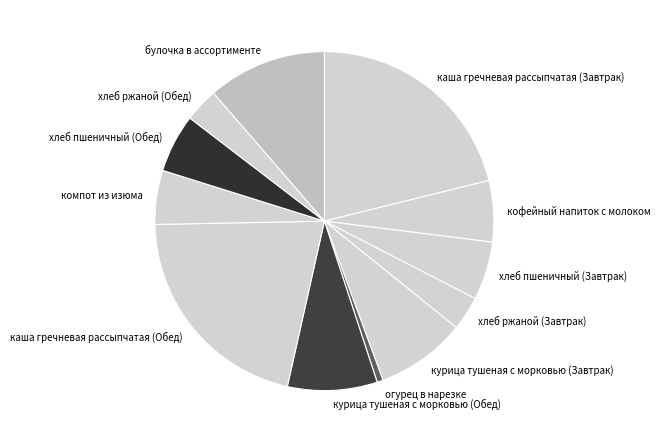

What is the ratio of the value at булочка в ассортименте to the value at хлеб ржаной (Завтрак)?

3.5